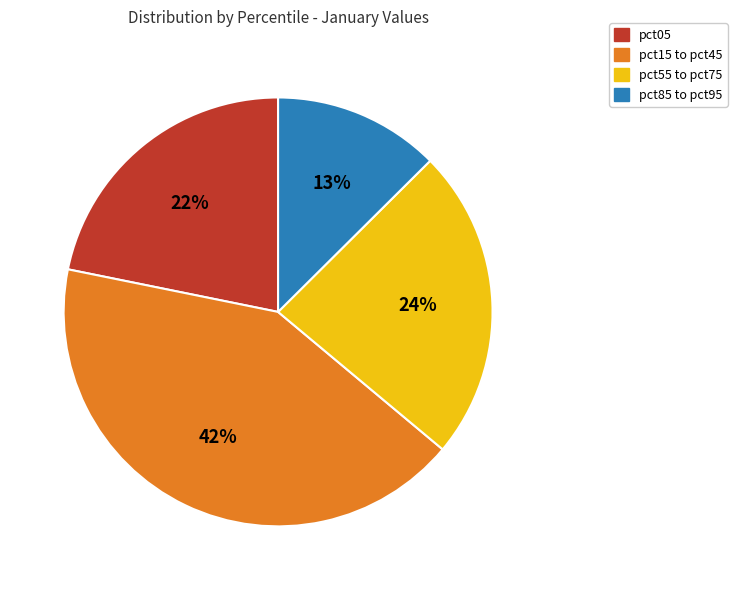

Is there a majority slice in this chart?

No